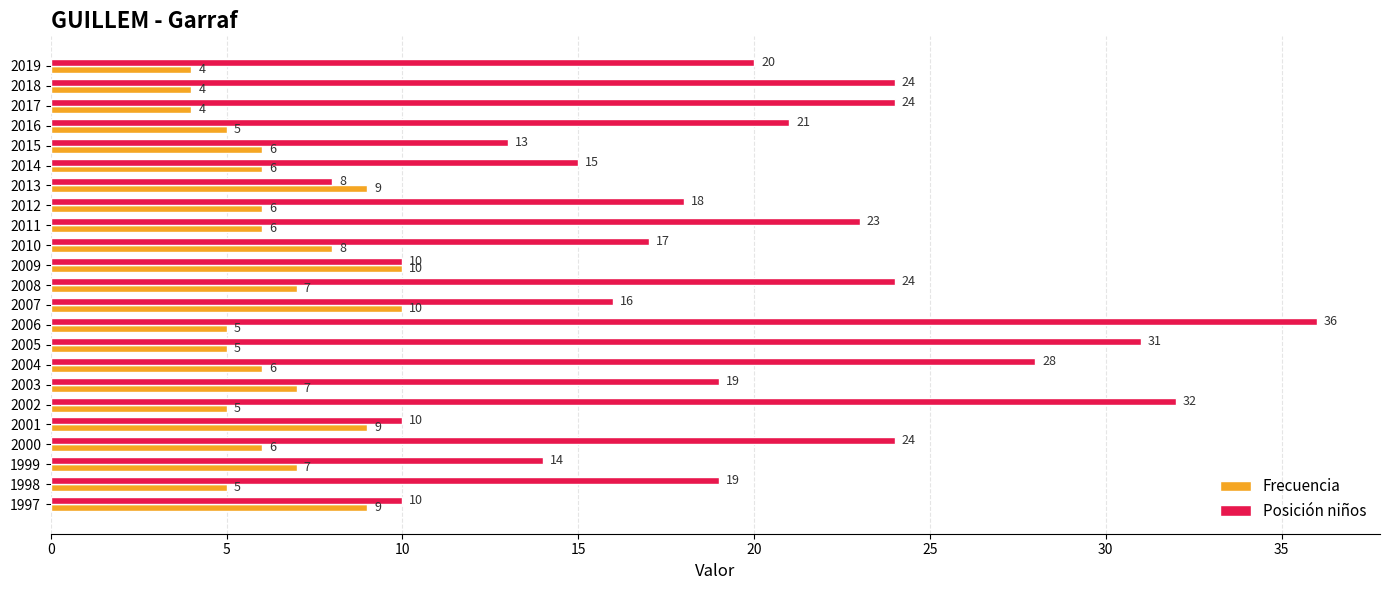

What is the greatest value displayed?

36